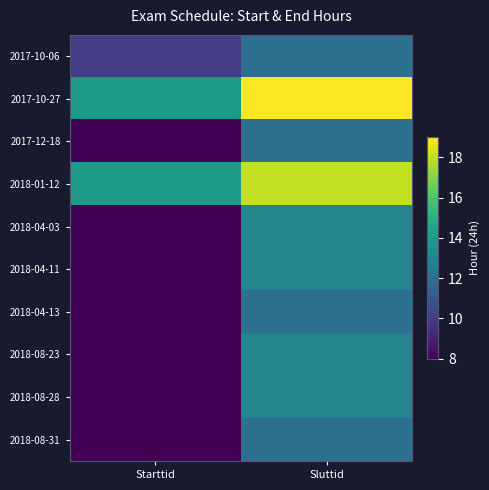

At which category is the sum across all series the highest?

Sluttid